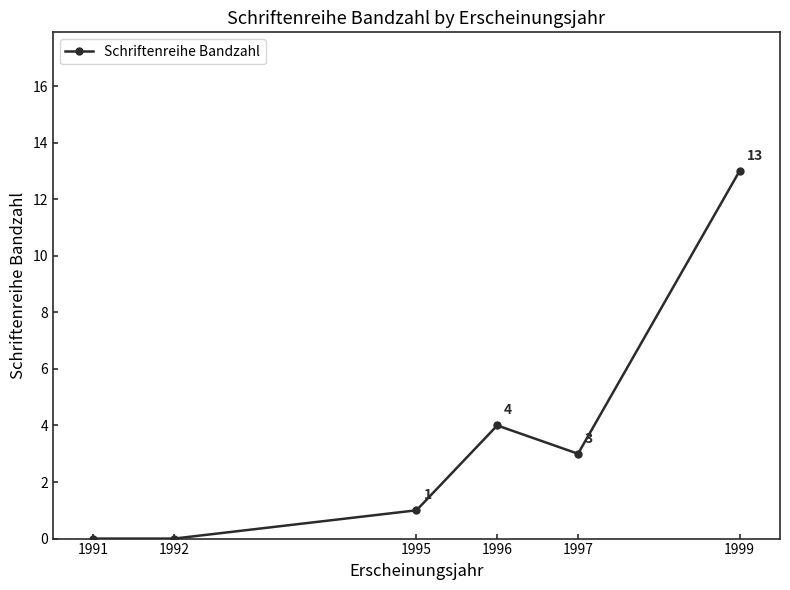

The value at 1996 is 4. True or false?

True